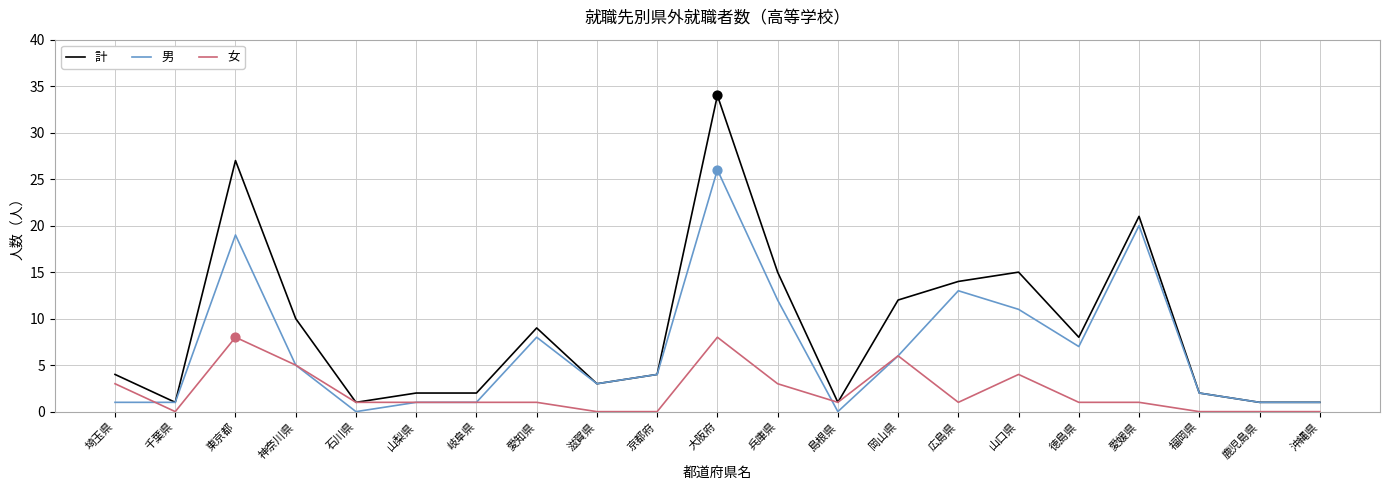

At which category is the sum across all series the highest?

大阪府